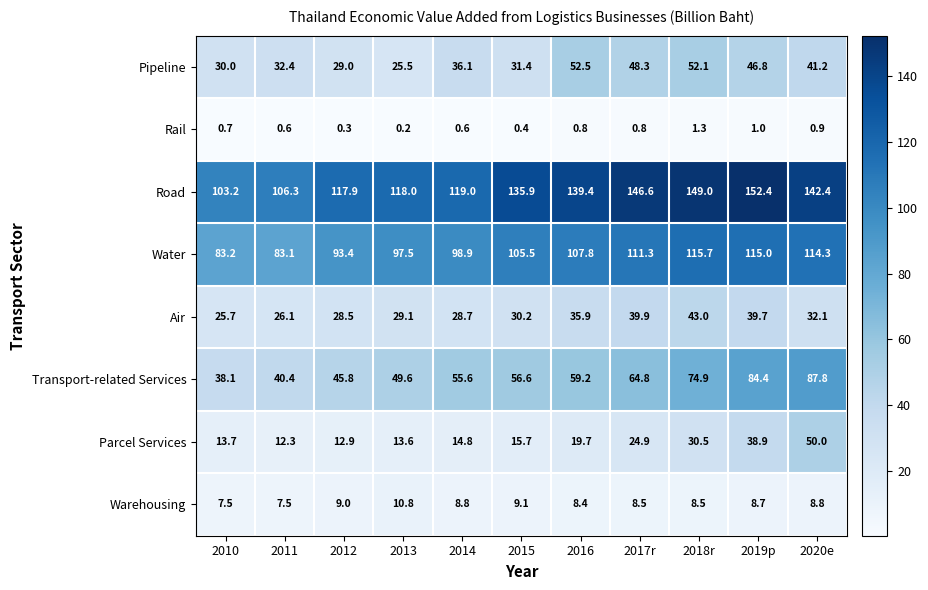

What is the difference between the second highest and second lowest values in the Air series?

13.8